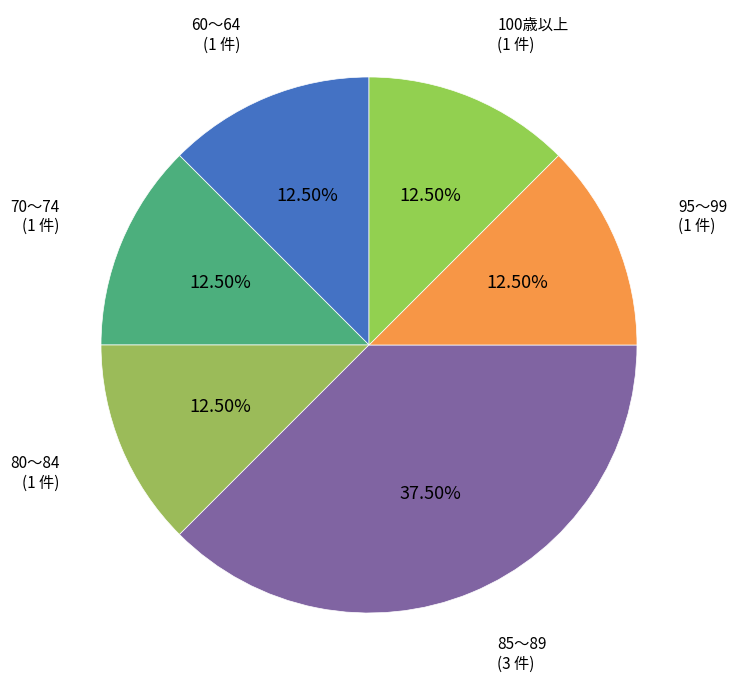

What is the ratio of the value at 100歳以上 to the value at 85～89?

0.3